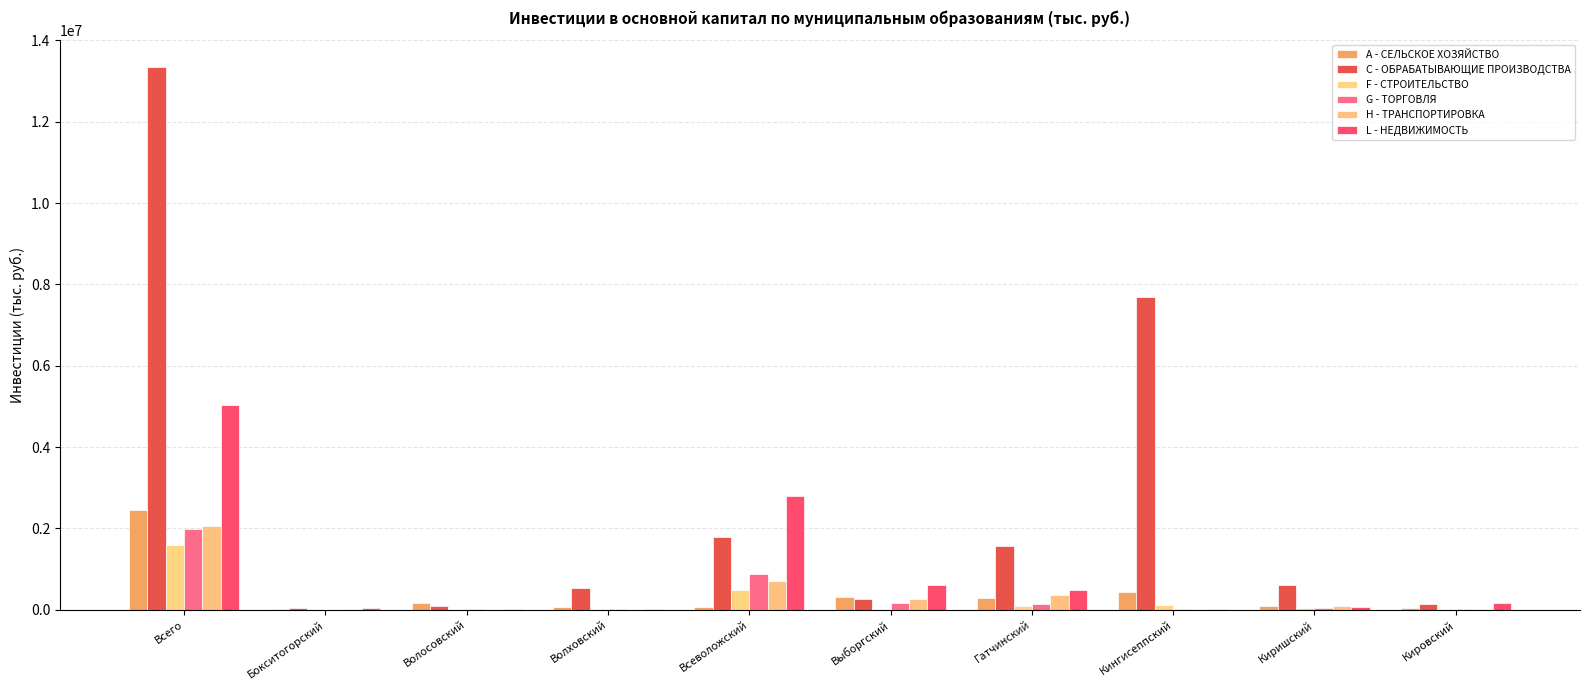

What is the difference between the maximum and minimum values in the A - СЕЛЬСКОЕ ХОЗЯЙСТВО series?

2437098